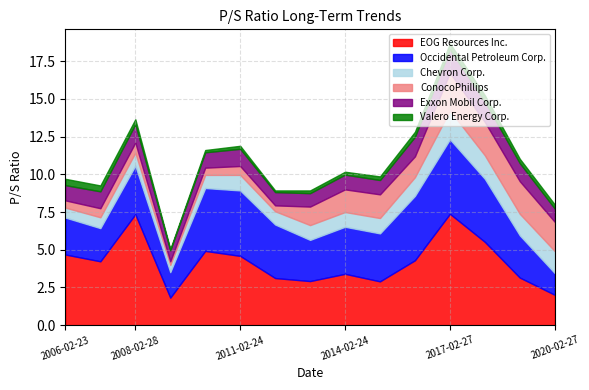

Is it true that Valero Energy Corp. equals 0.4 at 2006-02-23?

True